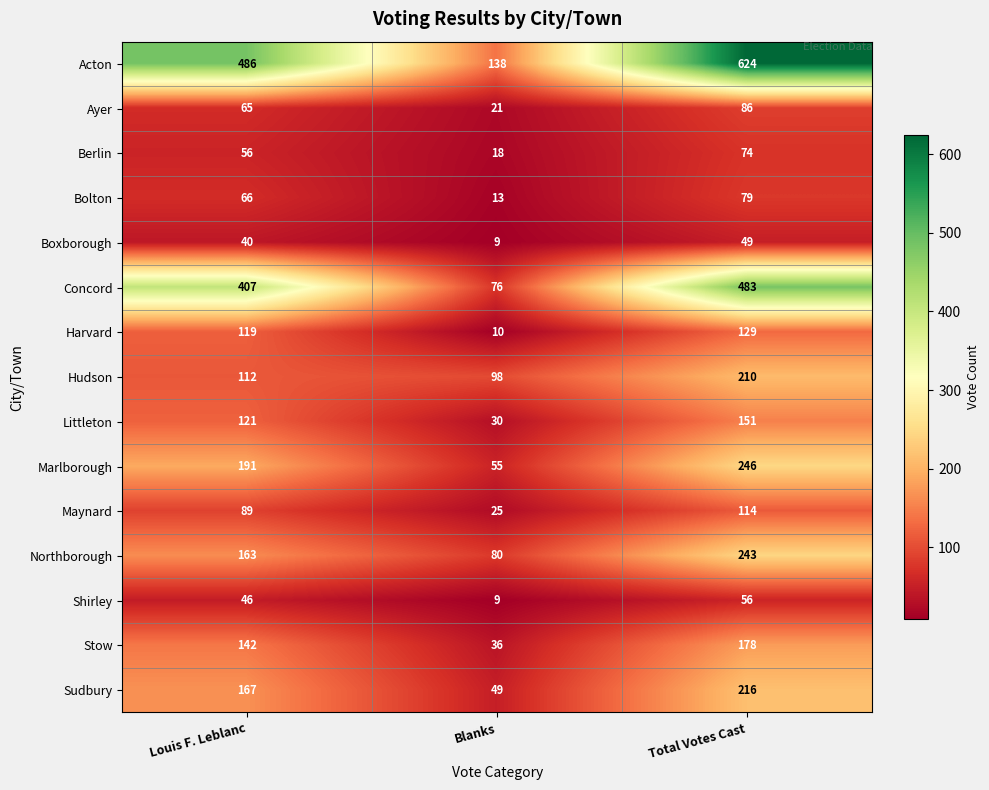

At which label is Ayer closest to 53?

Louis F. Leblanc